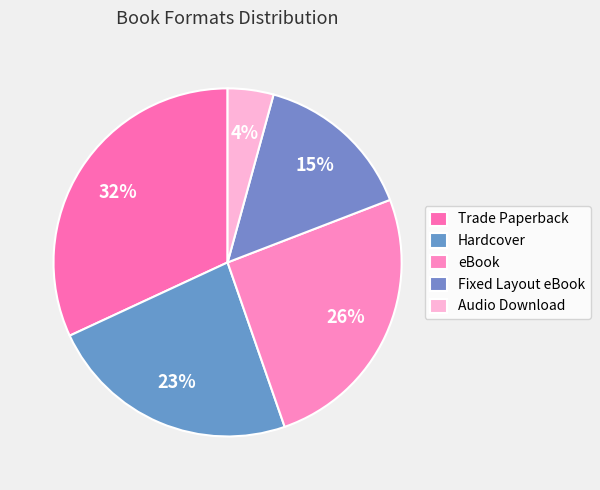

Does Hardcover account for over 50% of the chart?

No